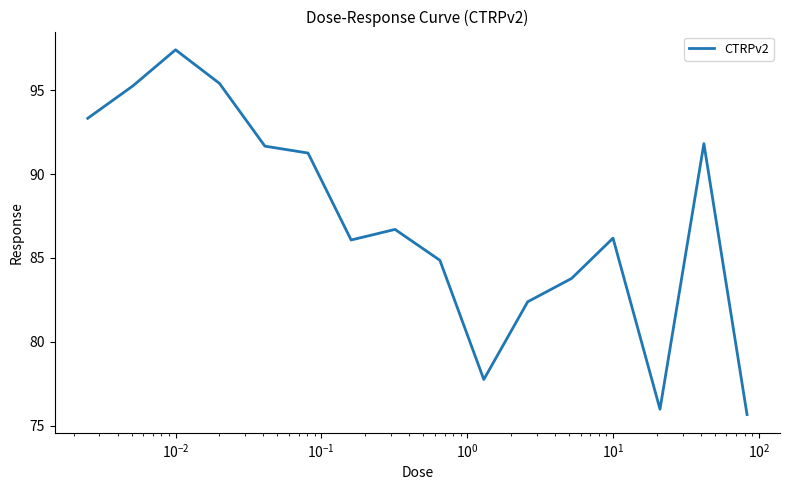

What is the smallest value displayed?

75.7